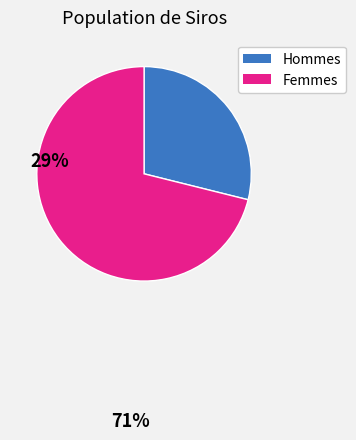

How many segments does this pie chart have?

2